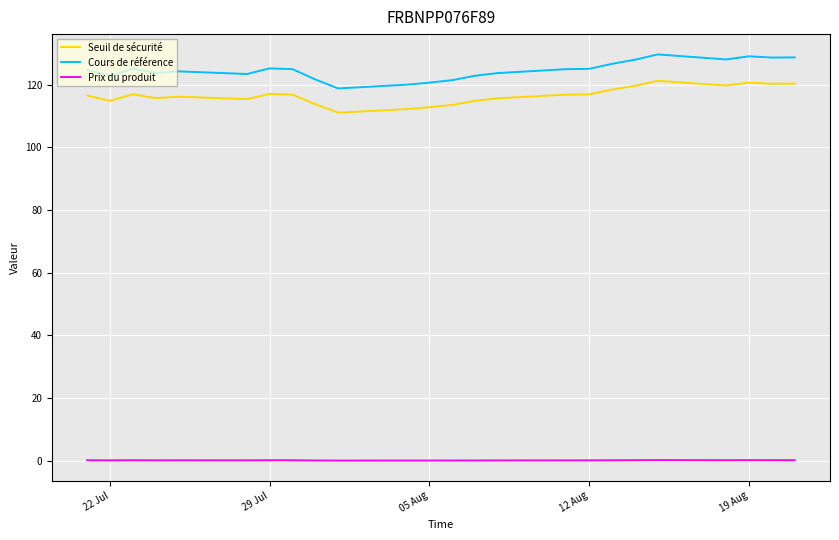

Which series has the largest range (max minus min)?

Cours de référence